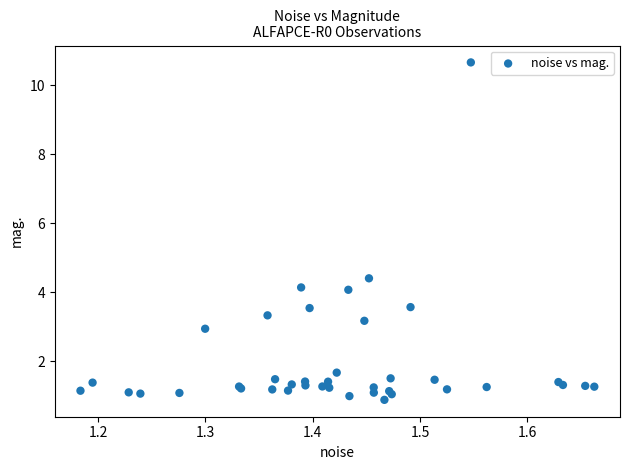

What Y value in the scatter plot is closest to 5?

4.4